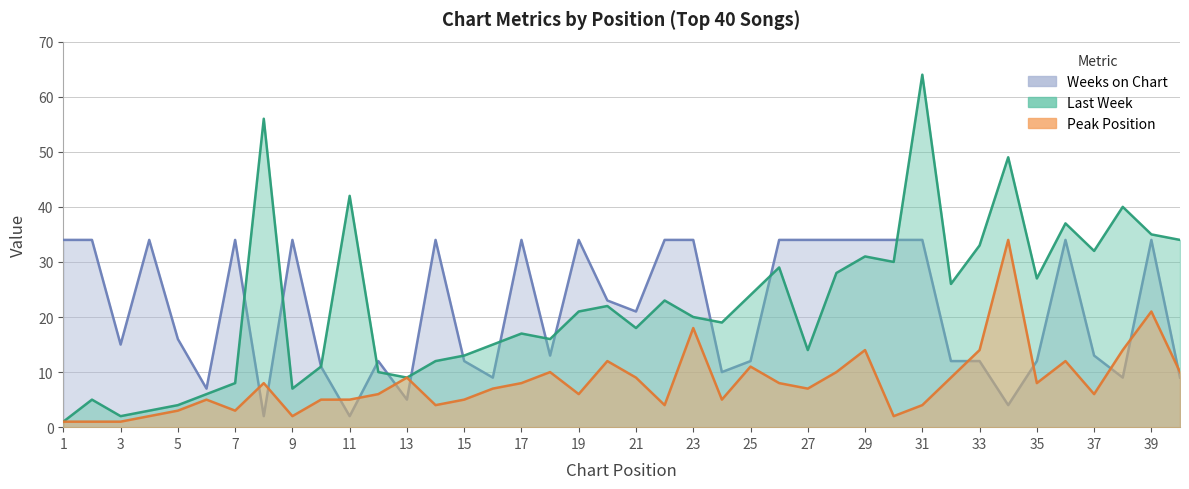

What is the total value across all series at 14?

50